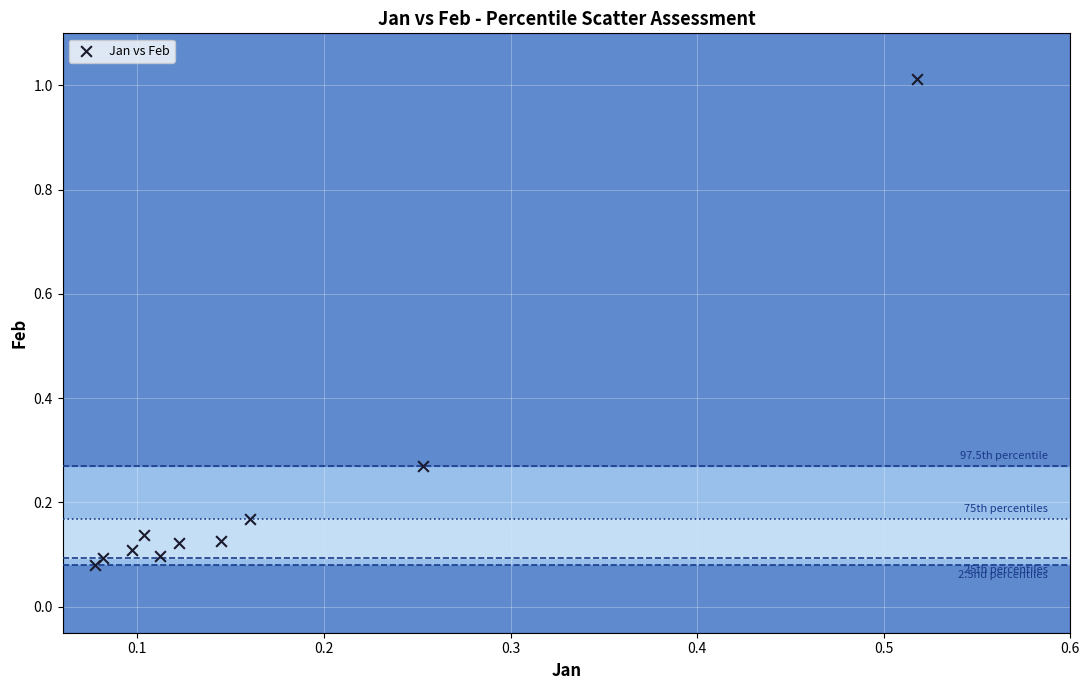

What is the range of Y values (max minus min)?

0.9